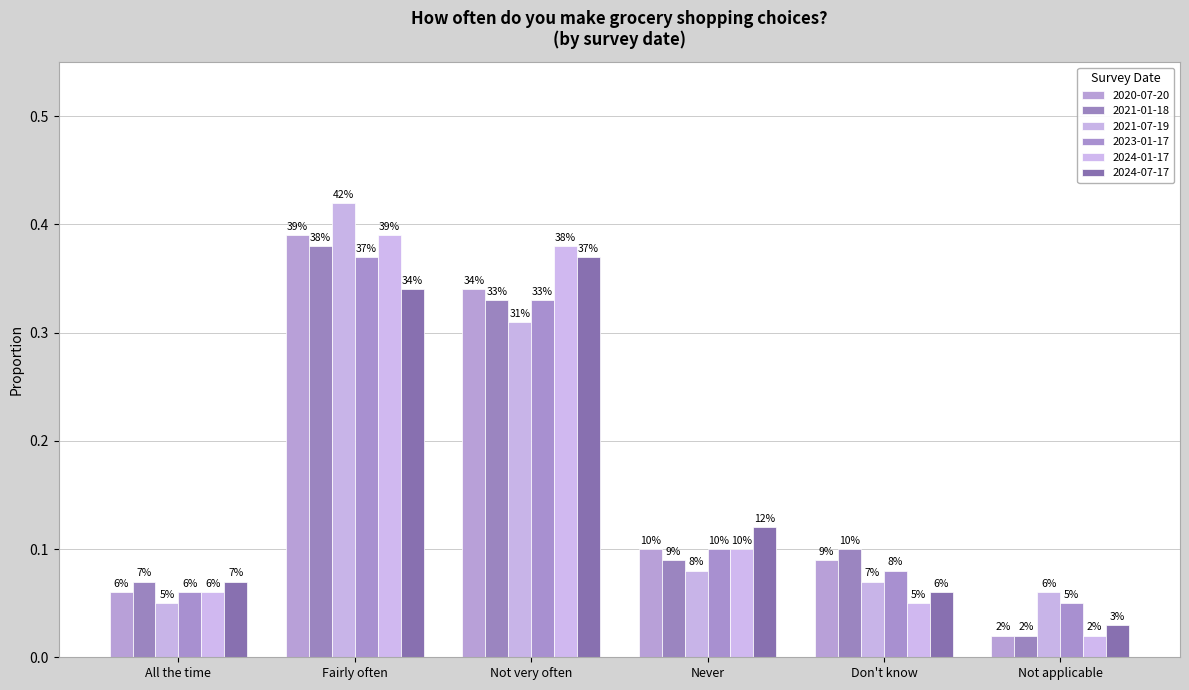

The value of 2024-01-17 at Not applicable is 0.0. True or false?

True